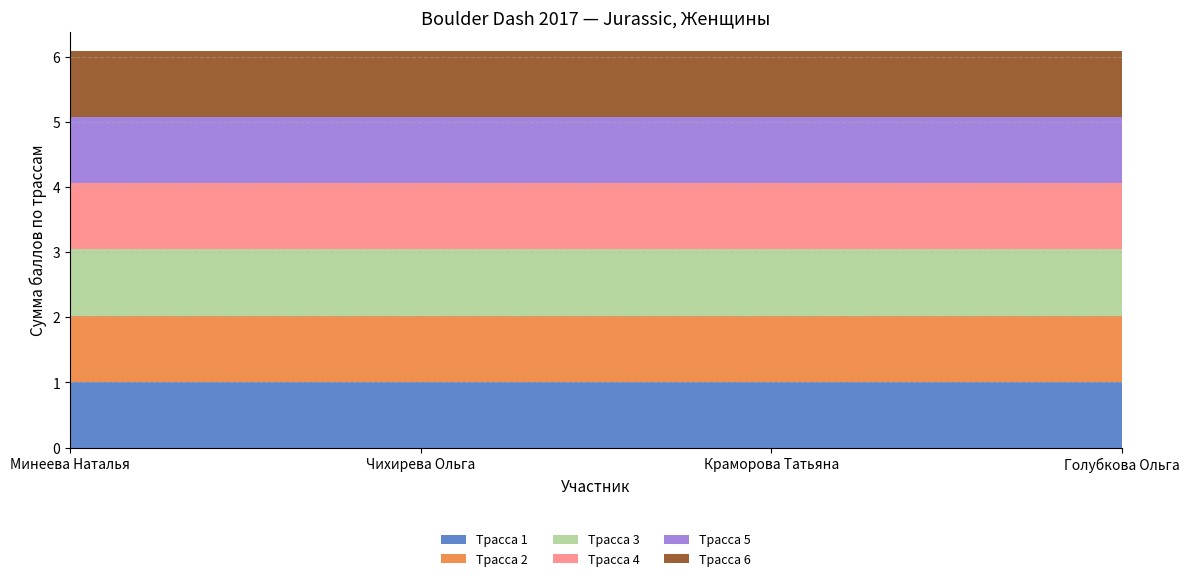

Reading left to right, transcribe all the data shown in this chart.

Трасса 1: Минеева Наталья=1.0	Чихирева Ольга=1.0	Краморова Татьяна=1.0	Голубкова Ольга=1.0
Трасса 2: Минеева Наталья=1.0	Чихирева Ольга=1.0	Краморова Татьяна=1.0	Голубкова Ольга=1.0
Трасса 3: Минеева Наталья=1.0	Чихирева Ольга=1.0	Краморова Татьяна=1.0	Голубкова Ольга=1.0
Трасса 4: Минеева Наталья=1.0	Чихирева Ольга=1.0	Краморова Татьяна=1.0	Голубкова Ольга=1.0
Трасса 5: Минеева Наталья=1.0	Чихирева Ольга=1.0	Краморова Татьяна=1.0	Голубкова Ольга=1.0
Трасса 6: Минеева Наталья=1.0	Чихирева Ольга=1.0	Краморова Татьяна=1.0	Голубкова Ольга=1.0